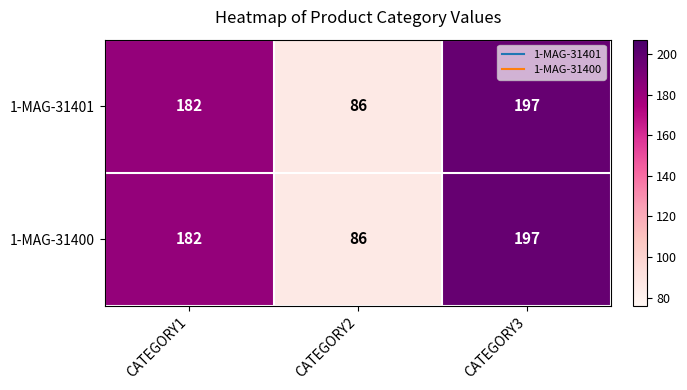

Count the number of categories in the chart.

3